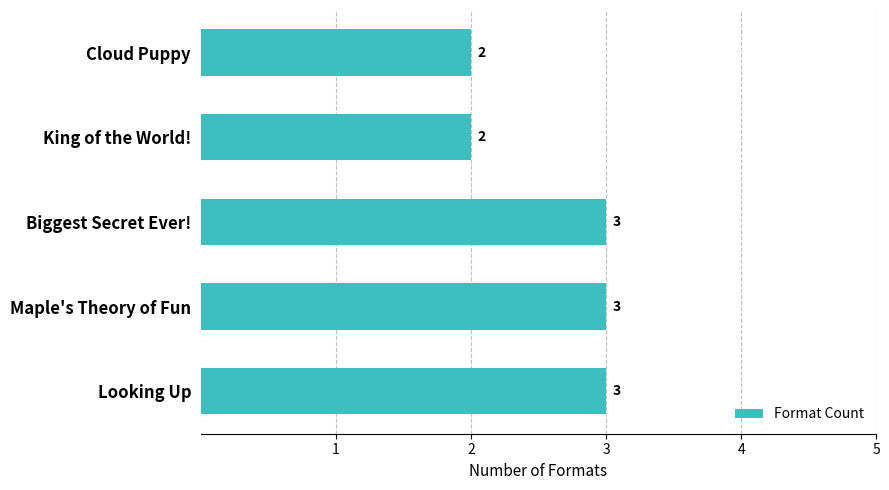

The value at Looking Up is 3. True or false?

True